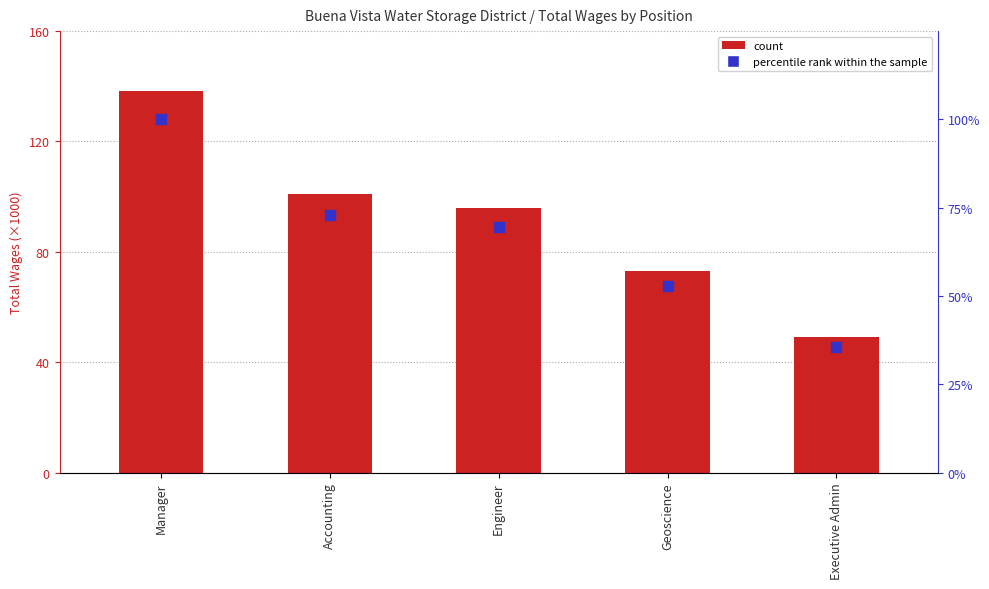

What is the difference between the highest and lowest values at Manager?

138073.0